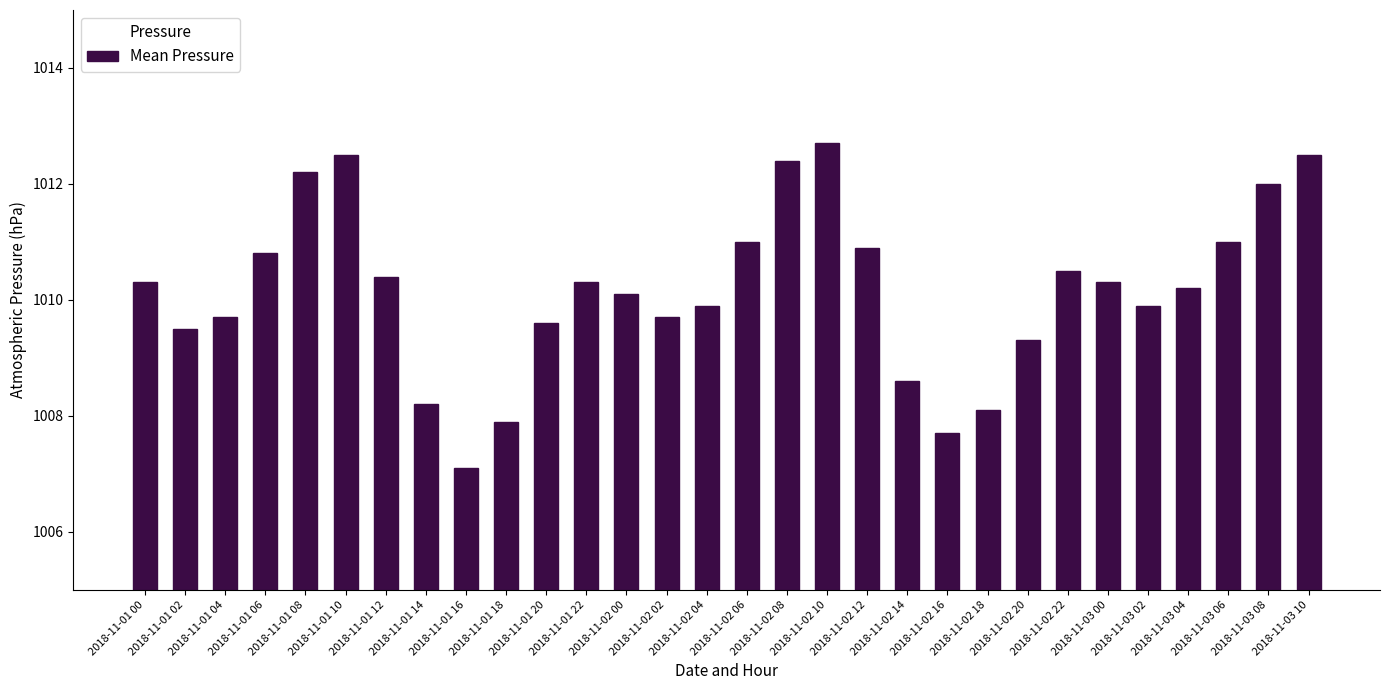

What is the minimum value shown in the chart?

1007.1